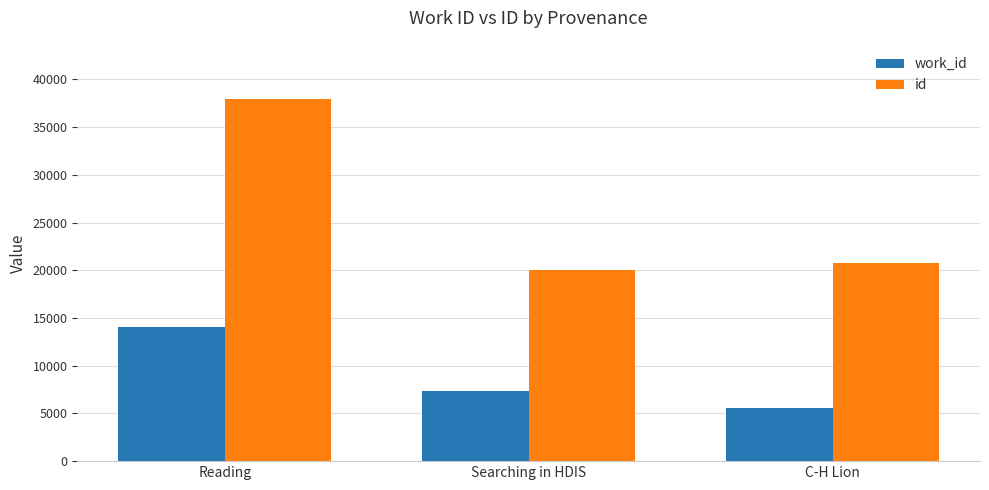

How many categories are shown in the chart?

3